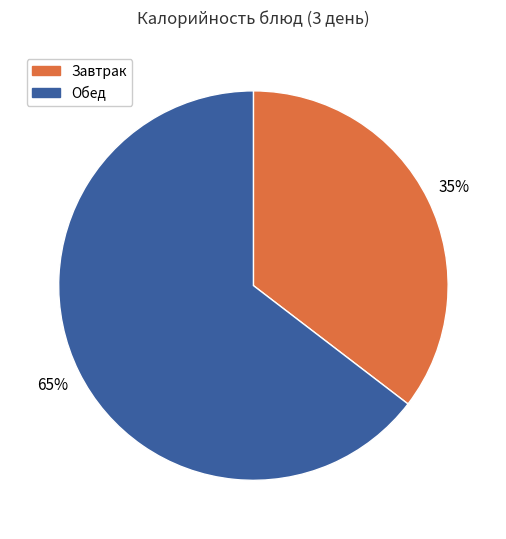

Combined, do Обед and Завтрак account for over 50%?

Yes